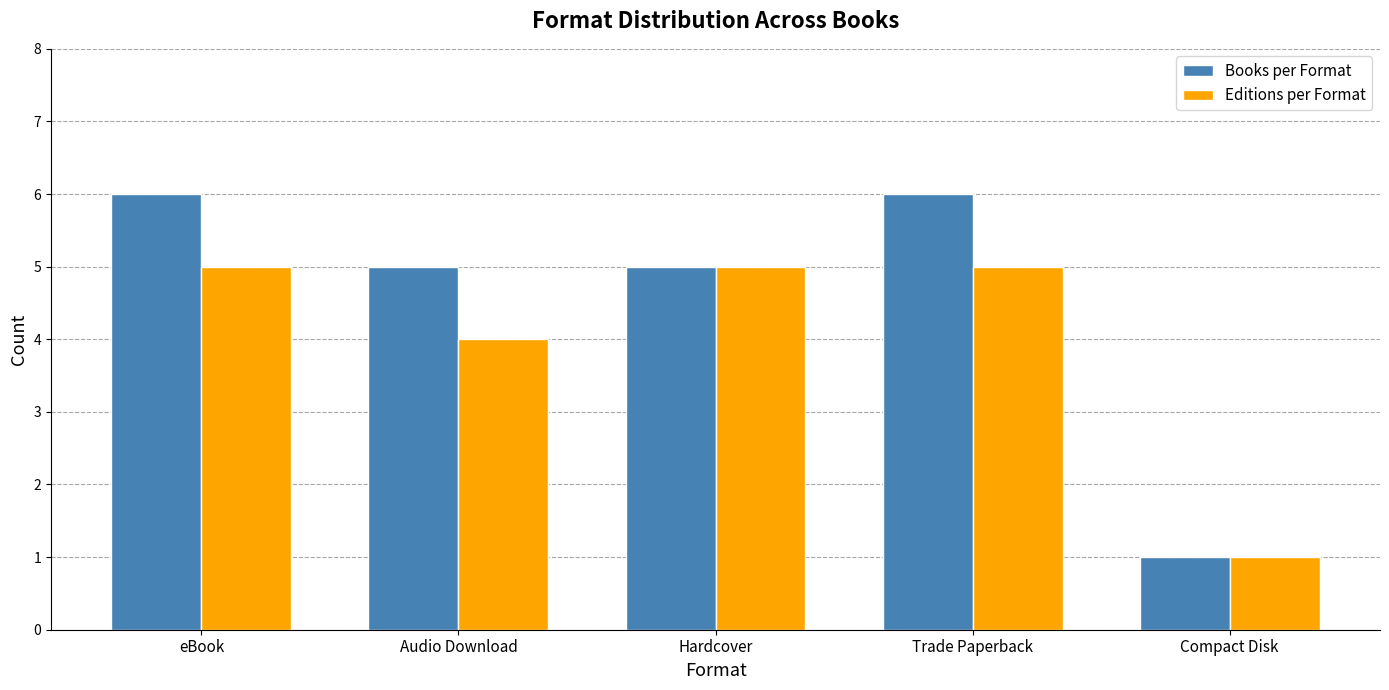

Reading left to right, transcribe all the data shown in this chart.

Books per Format: 6	5	5	6	1
Editions per Format: 5	4	5	5	1